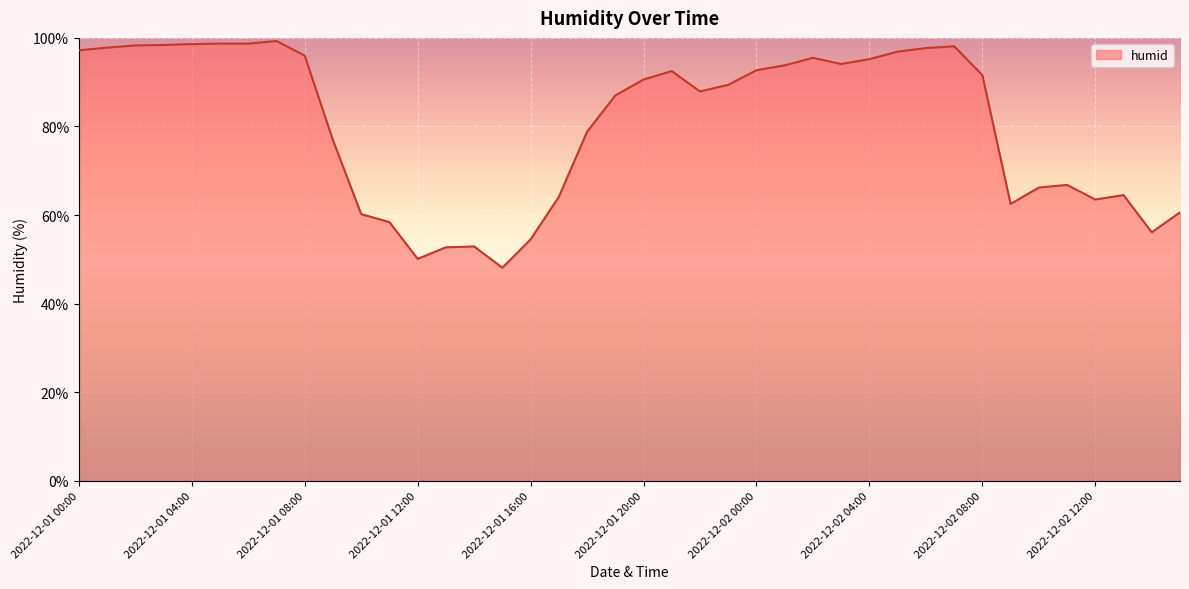

What is the difference between the maximum and minimum values?

51.2